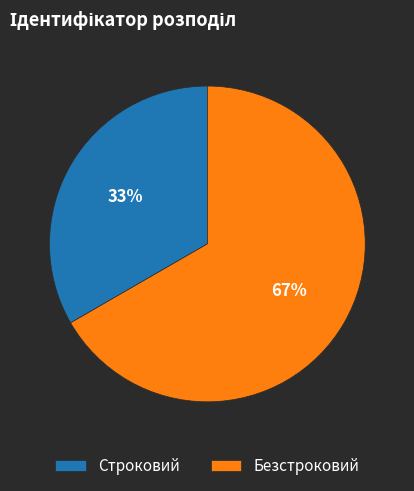

To the nearest percent, what is the combined percentage of Безстроковий and Строковий?

100%